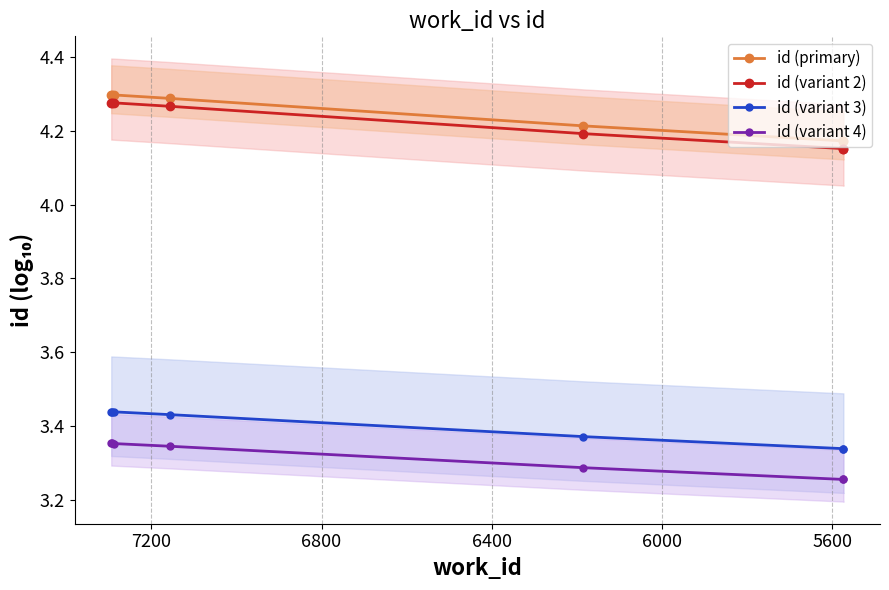

What is the difference between the second highest and second lowest values in the id (variant 4) series?

0.1